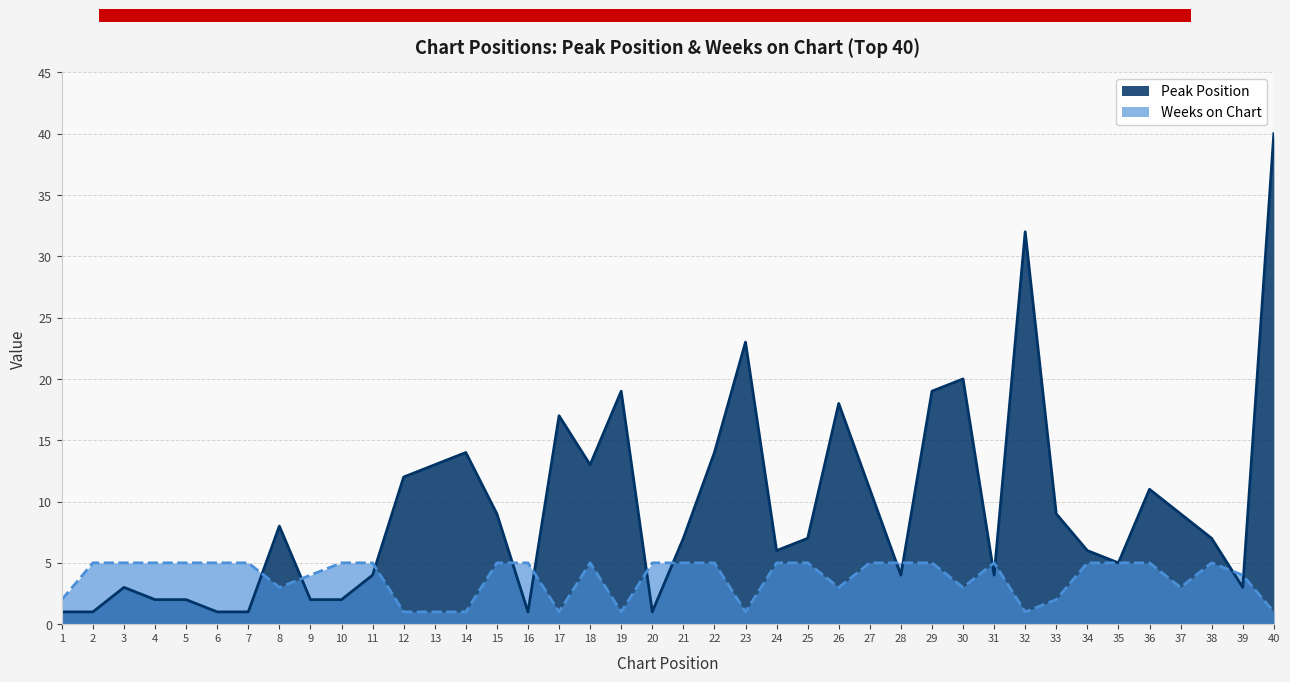

Reading left to right, transcribe all the data shown in this chart.

Peak Position: 1	1	3	2	2	1	1	8	2	2	4	12	13	14	9	1	17	13	19	1	7	14	23	6	7	18	11	4	19	20	4	32	9	6	5	11	9	7	3	40
Weeks on Chart: 2	5	5	5	5	5	5	3	4	5	5	1	1	1	5	5	1	5	1	5	5	5	1	5	5	3	5	5	5	3	5	1	2	5	5	5	3	5	4	1